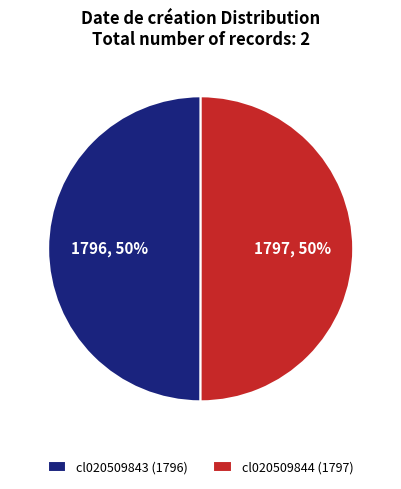

How many slices are in this pie chart?

2